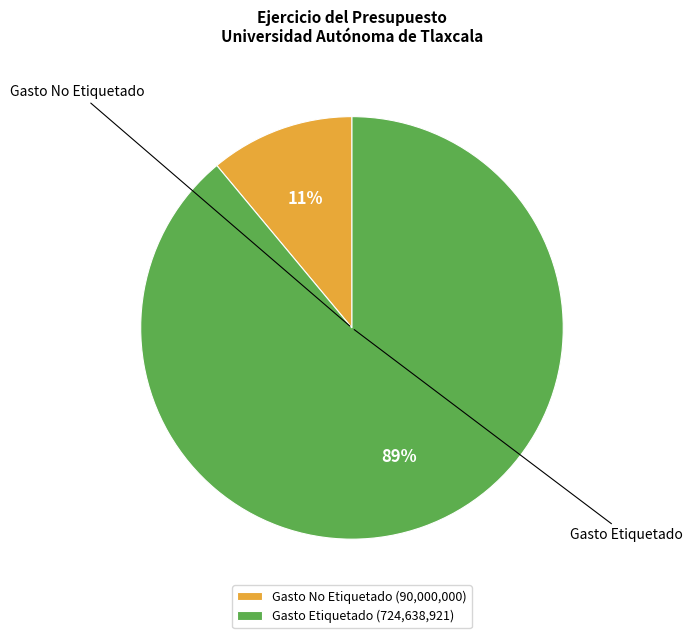

What is the smallest slice in the pie chart?

Gasto No Etiquetado